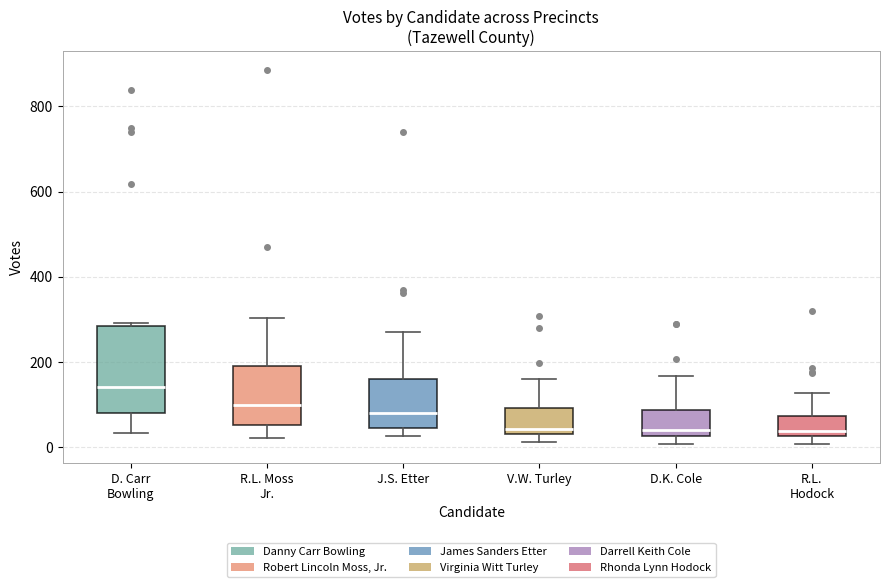

Reading left to right, transcribe this box plot: for each box, give where its median line is, the range the box spans, and where its two whiskers end, as read against the y-axis. The values are not printed on the chart, so give them approximately, as read against the axis.

D. Carr Bowling: median 140, box 80 to 280, whiskers 40 to 300
R.L. Moss Jr.: median 100, box 60 to 200, whiskers 20 to 300
J.S. Etter: median 80, box 40 to 160, whiskers 20 to 280
V.W. Turley: median 40 (just above the box's lower edge), box 40 to 100, whiskers 20 to 160
D.K. Cole: median 40, box 20 to 80, whiskers 0 to 160
R.L. Hodock: median 40, box 20 to 80, whiskers 0 to 120